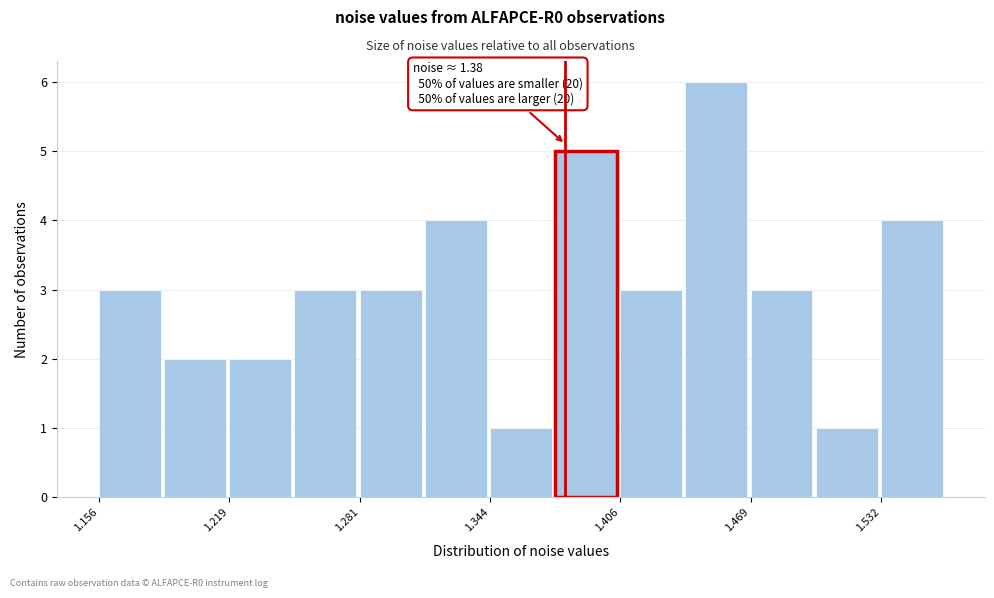

Read against the x-axis, roughly where is the centre of the tallest bar?

1.45